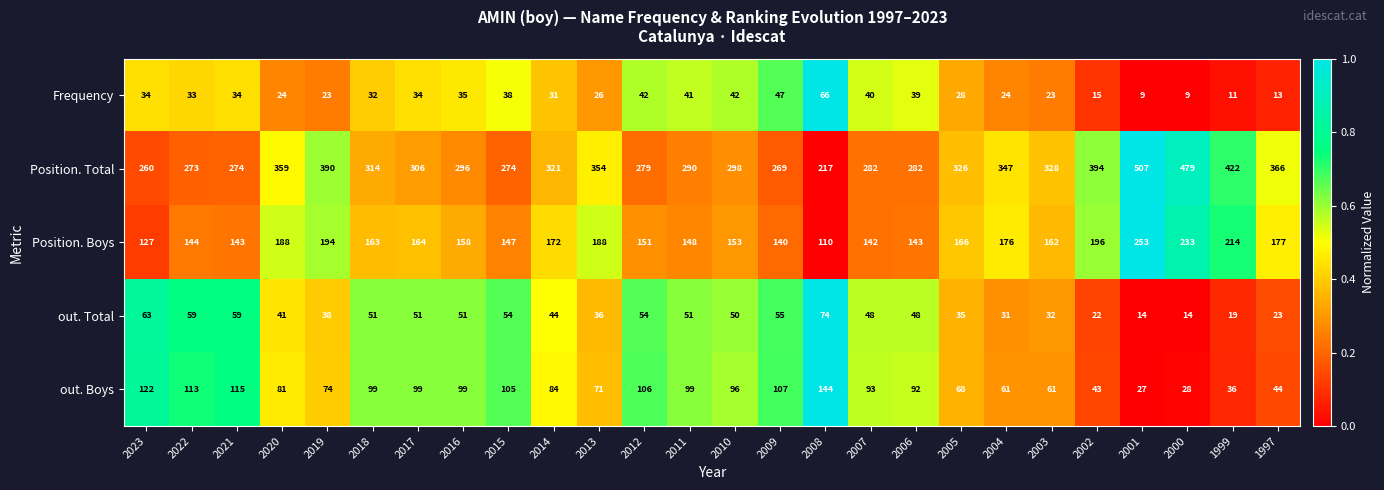

What is the spread (max minus min) of values at 2002?

379